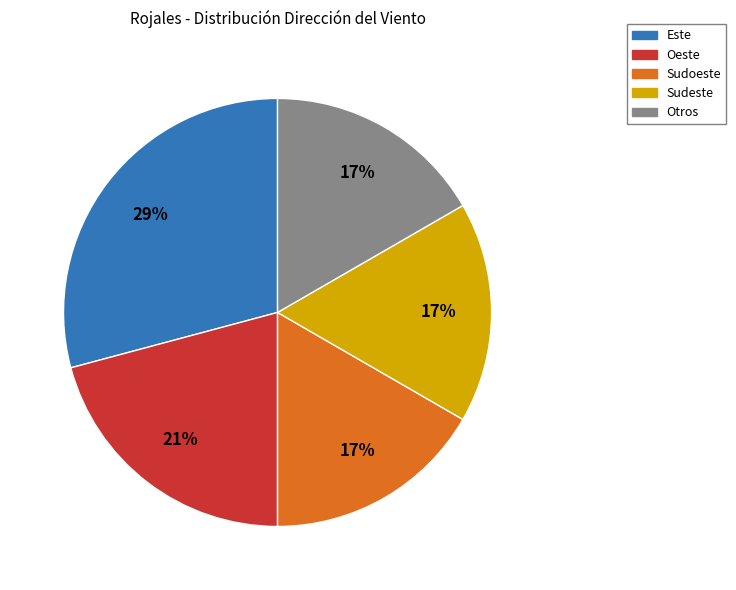

To the nearest percent, what is the average slice percentage?

20%